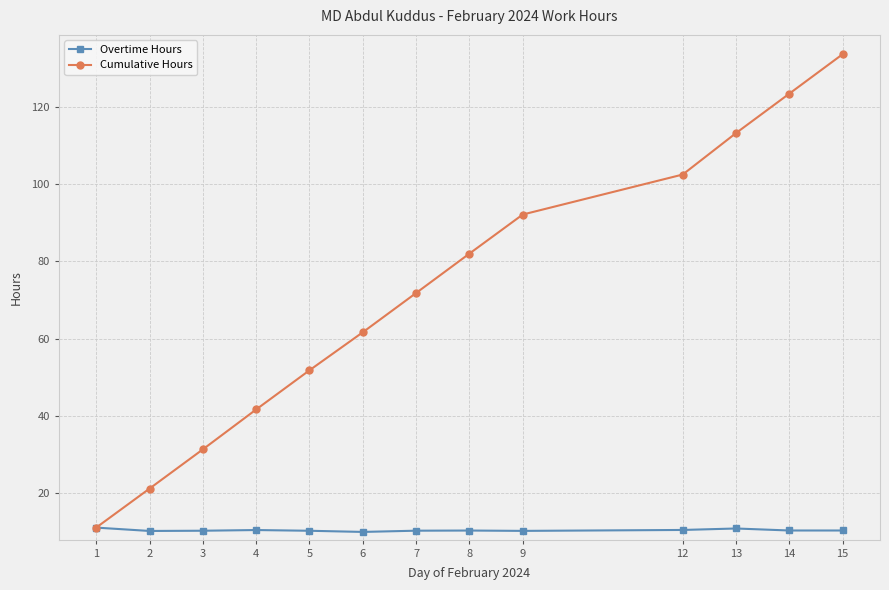

What is the difference between the maximum and second lowest values in the Overtime Hours series?

0.9